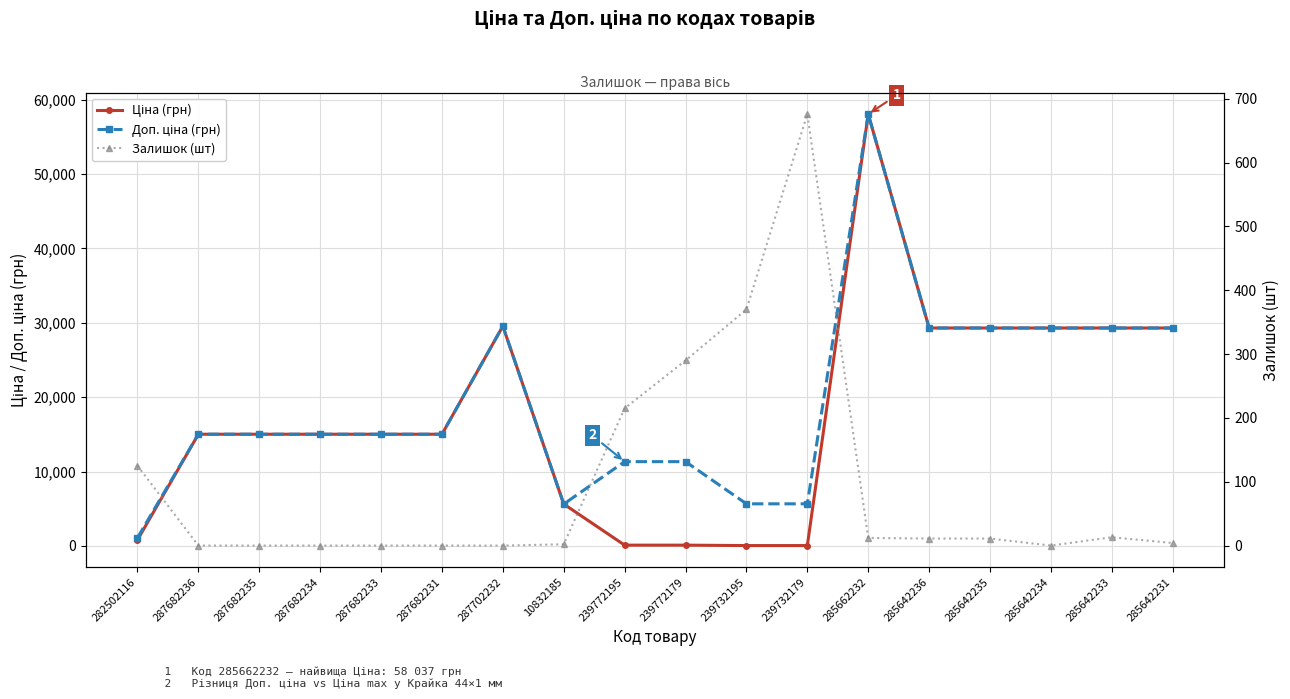

How many data points in Ціна (грн) are above 15019?

12